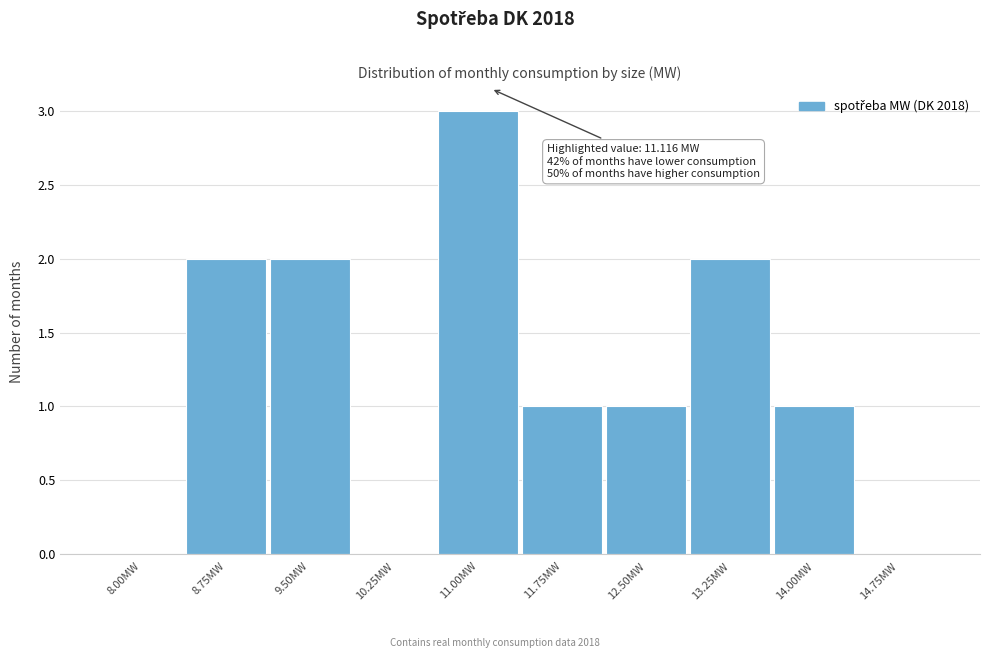

Reading right to left, what are all the values shown in this chart?

14.75MW=0	14.00MW=1	13.25MW=2	12.50MW=1	11.75MW=1	11.00MW=3	10.25MW=0	9.50MW=2	8.75MW=2	8.00MW=0